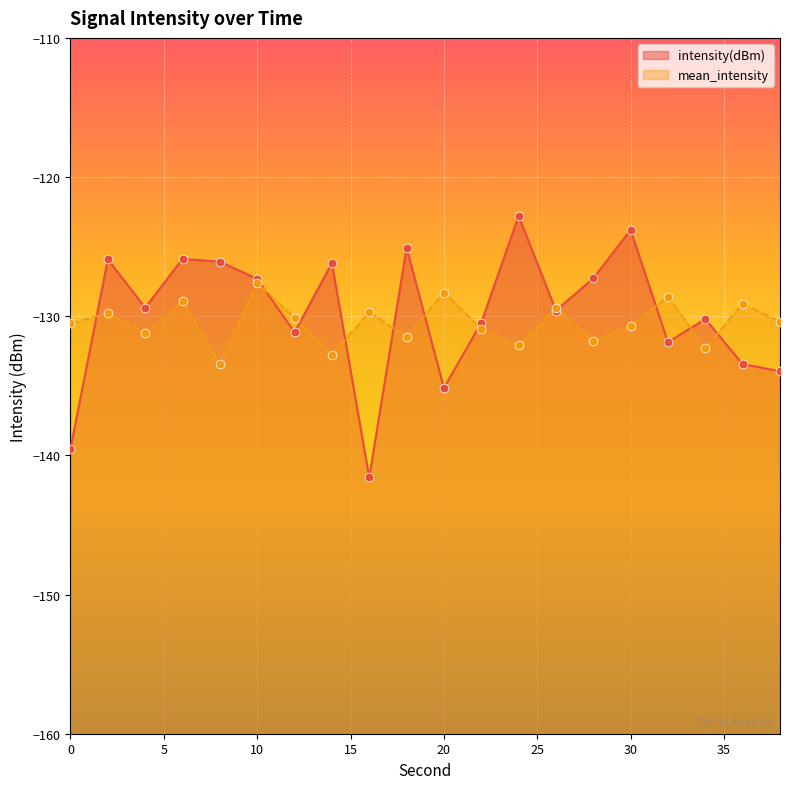

What is the total value across all series at 38?

-264.3